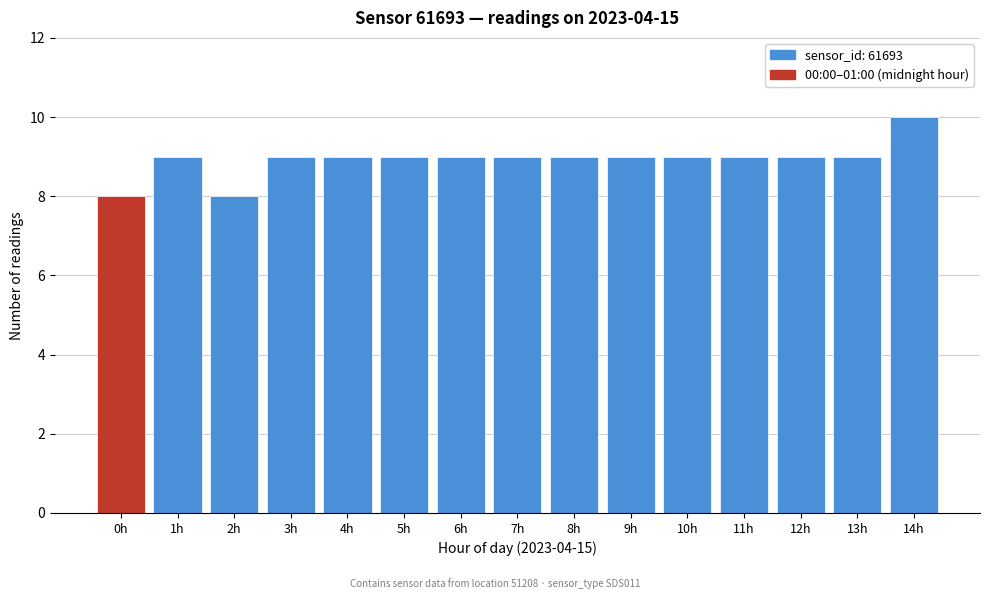

Reading left to right, transcribe all the data shown in this chart.

8	9	8	9	9	9	9	9	9	9	9	9	9	9	10